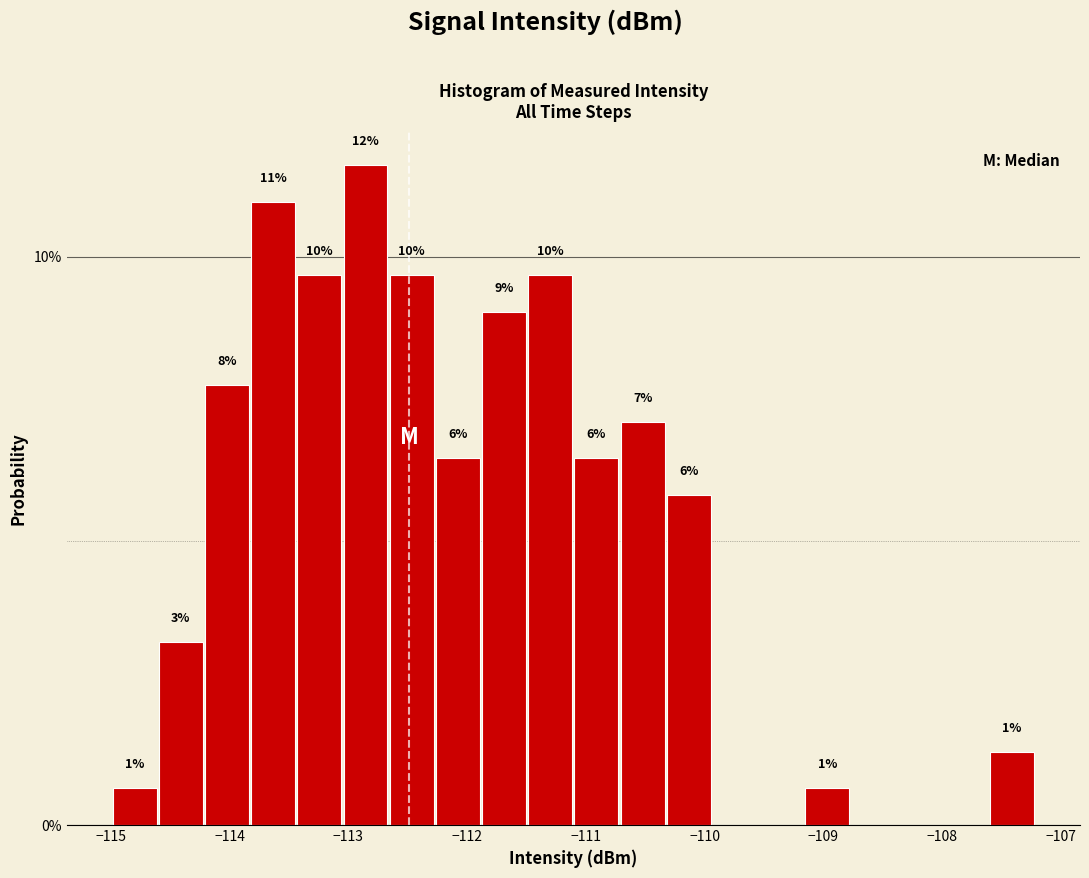

Around what value on the x-axis is the tallest bar? Give the approximate position of its centre, as read against the axis.

-112.9